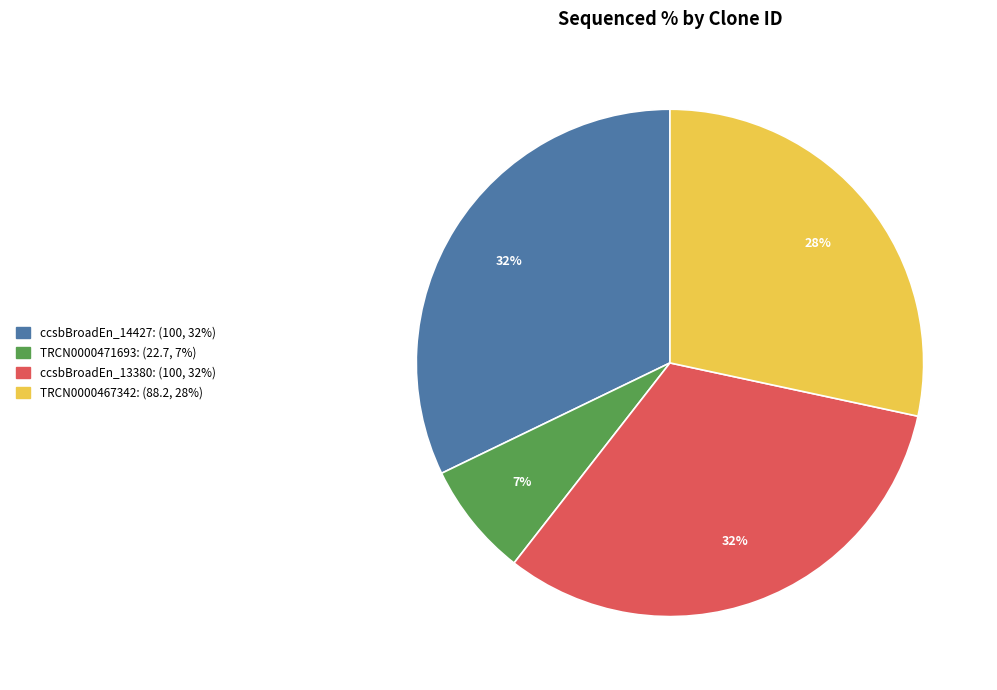

Is there any slice that represents more than half of the pie?

No